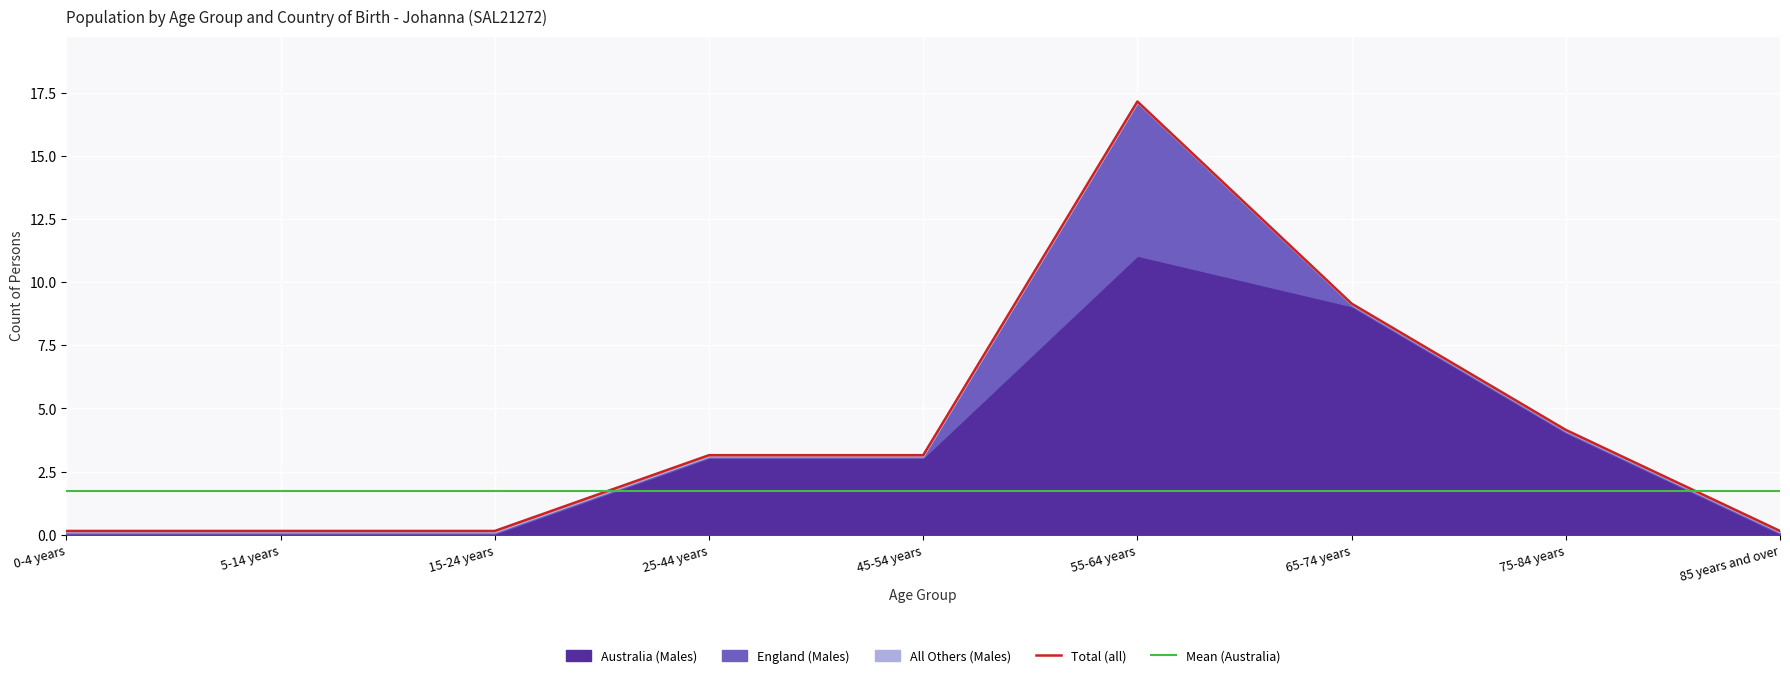

True or false: Mean (Australia) and Total (all) intersect in this chart.

True